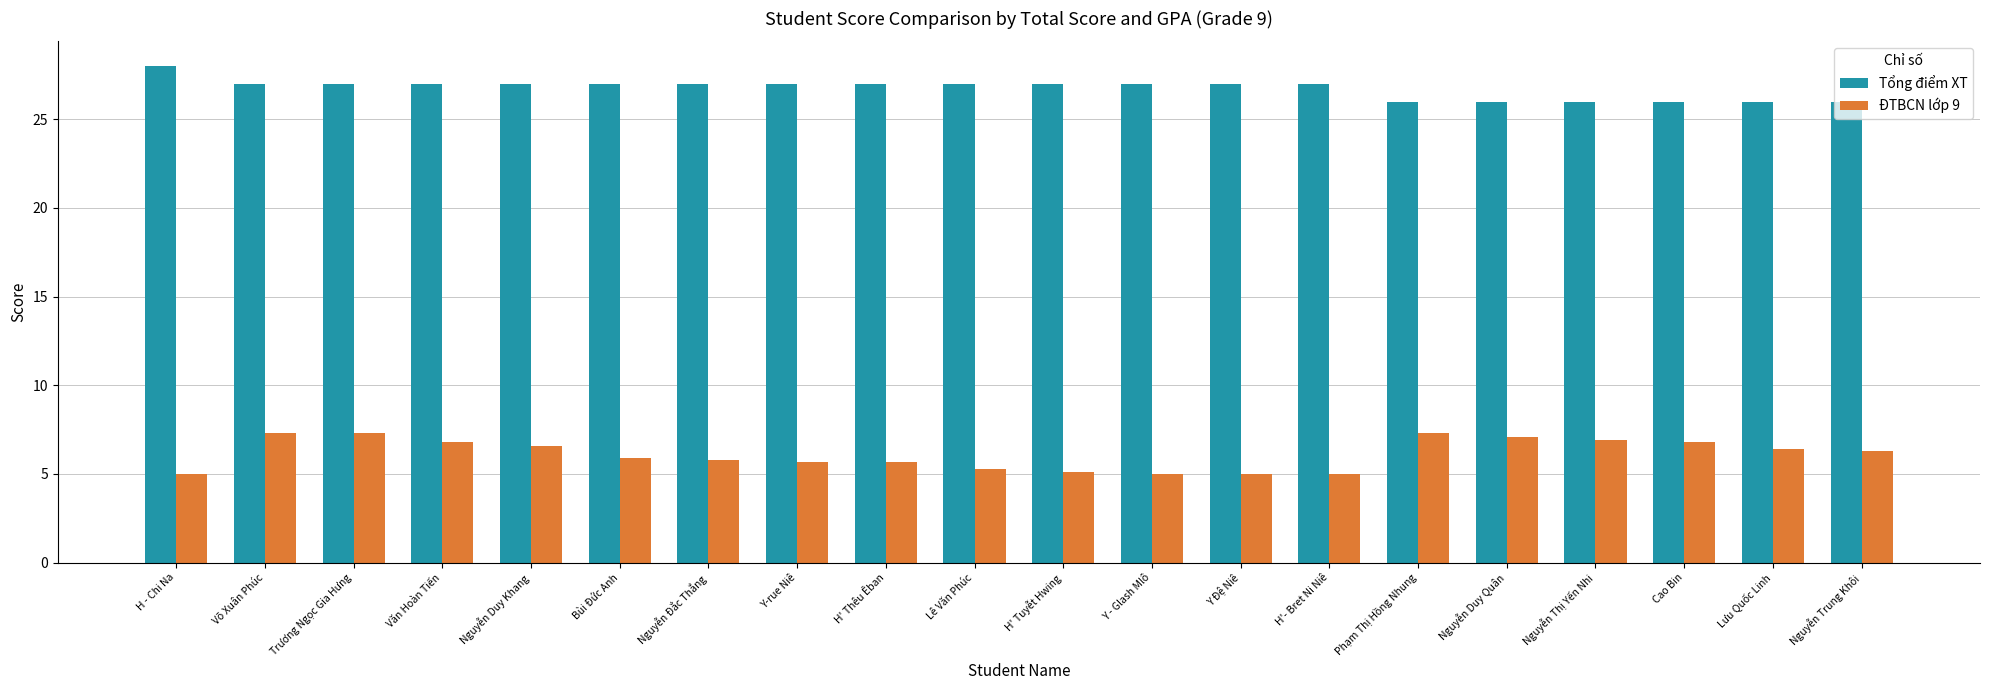

Count the Tổng điểm XT values in the range 26 to 27.

19